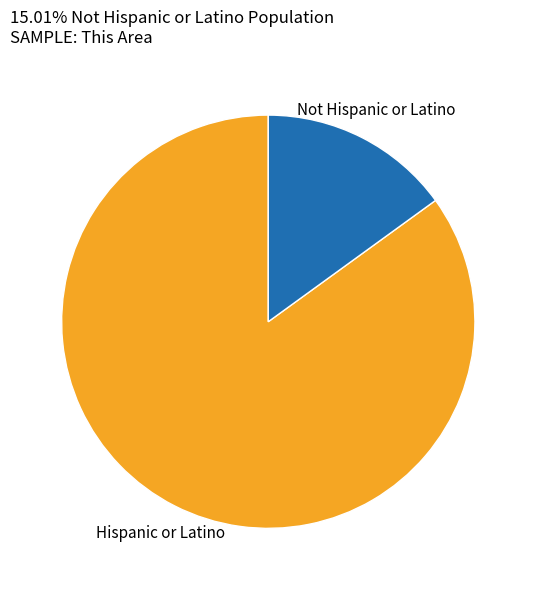

Does any single category account for the majority?

Yes